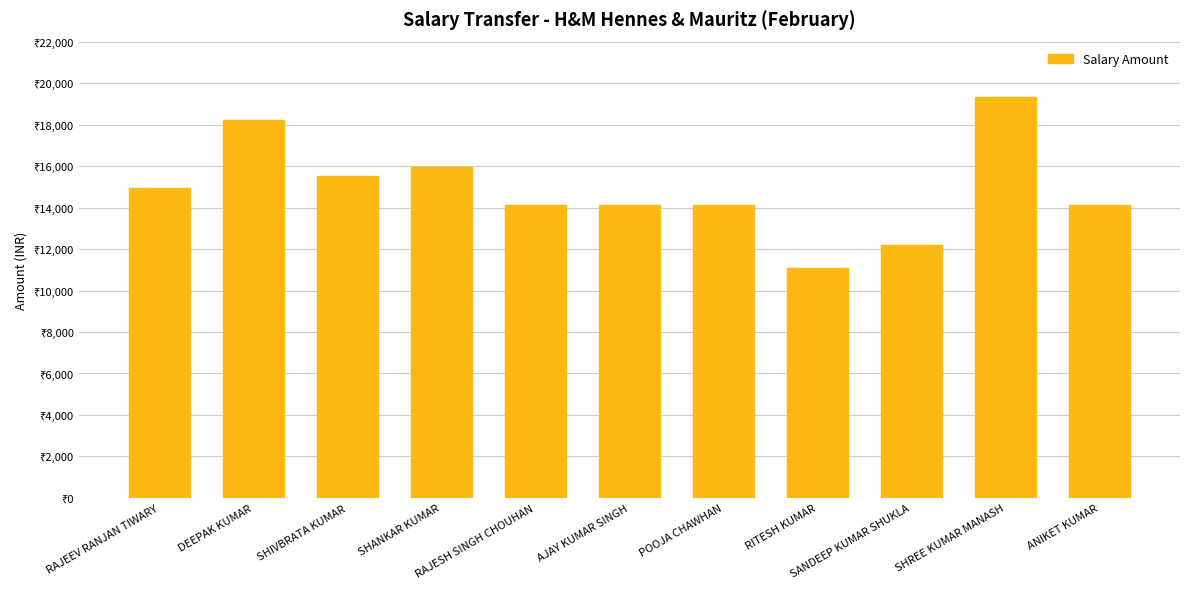

At which category does the chart reach its peak across all series?

SHREE KUMAR MANASH